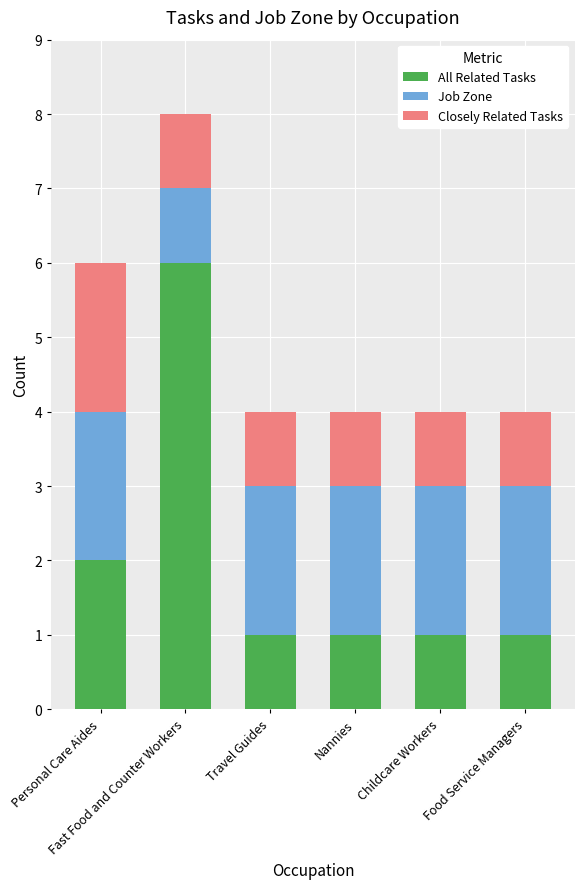

What is the highest value of the All Related Tasks series?

6